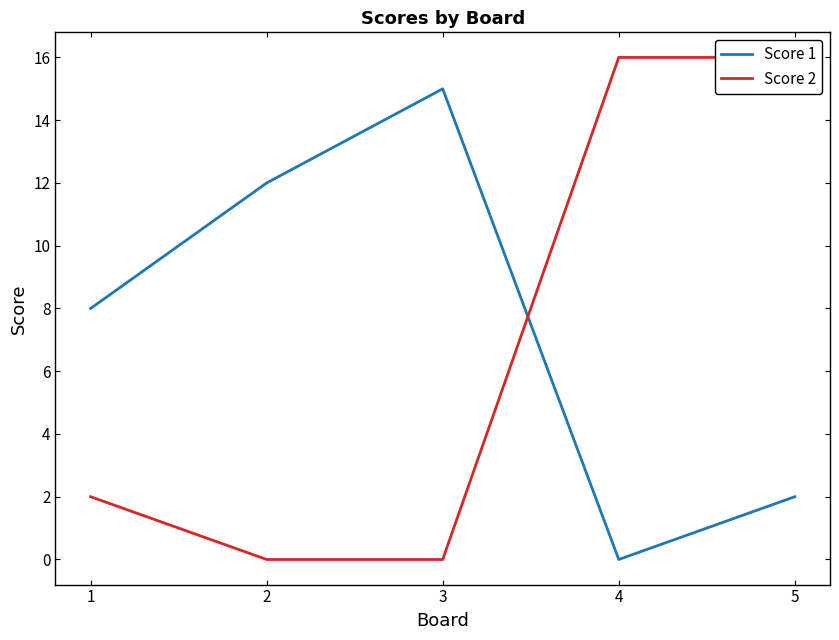

How many values in the Score 2 series exceed 2?

2